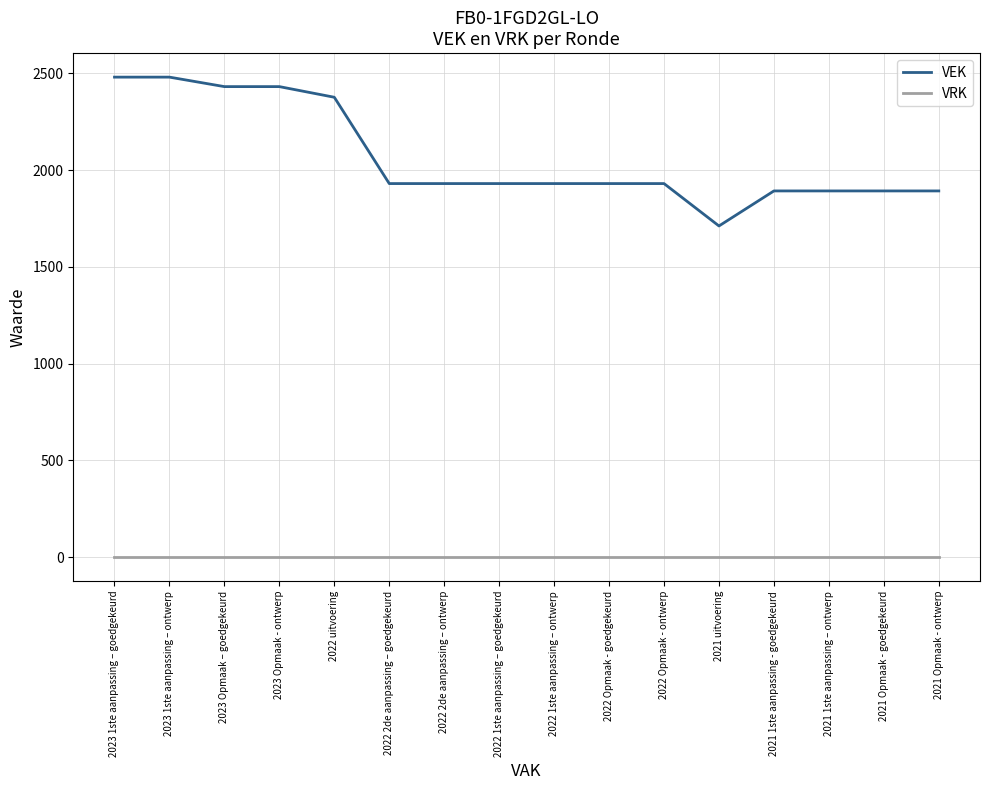

Reading left to right, transcribe all the data shown in this chart.

VEK: 2480	2480	2431	2431	2376	1930	1930	1930	1930	1930	1930	1711	1892	1892	1892	1892
VRK: 0	0	0	0	0	0	0	0	0	0	0	0	0	0	0	0